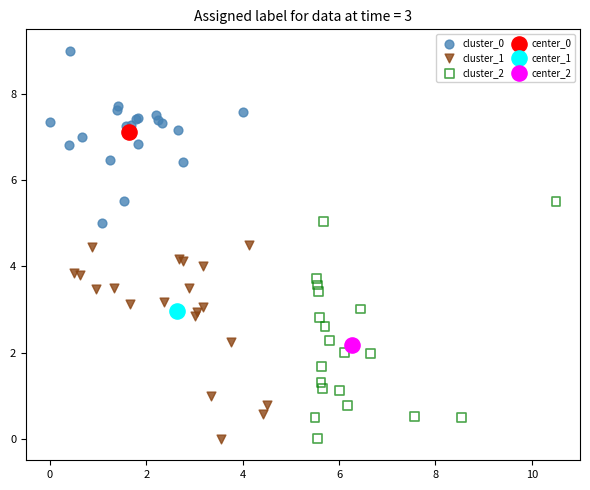

What are all the series names shown in the legend?

cluster_0, cluster_1, cluster_2, center_0, center_1, center_2